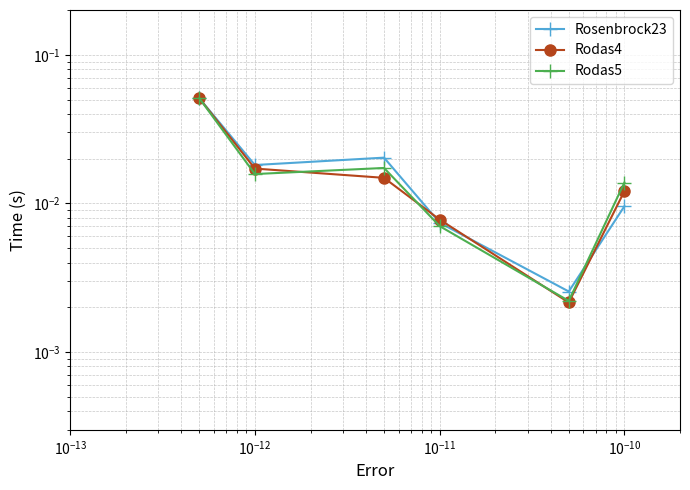

Is this an area chart (filled region under the line)?

No